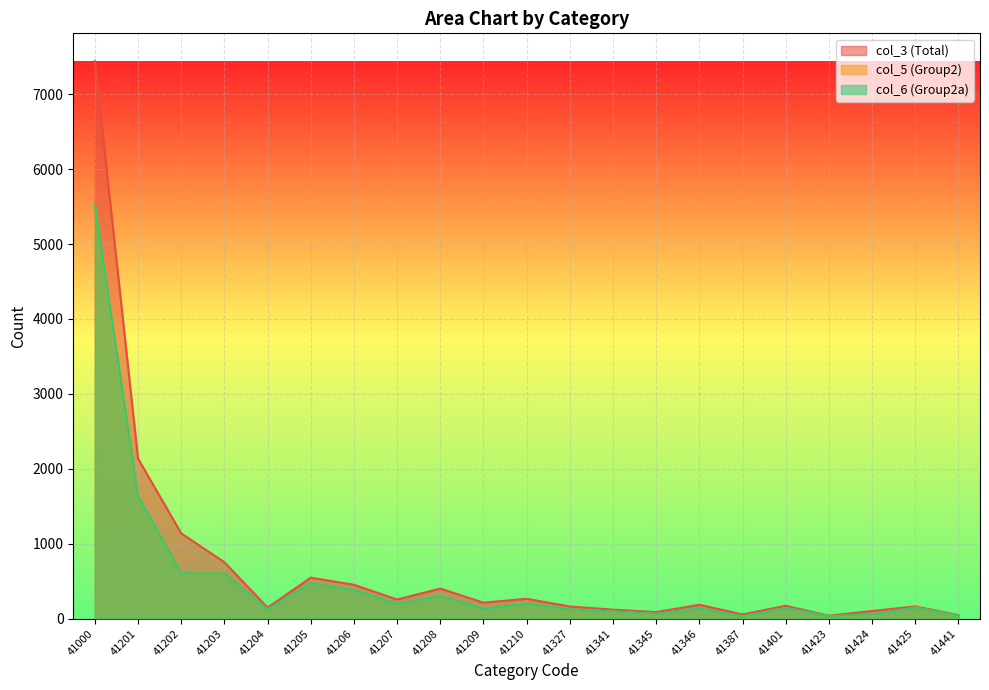

Which series has the largest total across all categories?

col_3 (Total)